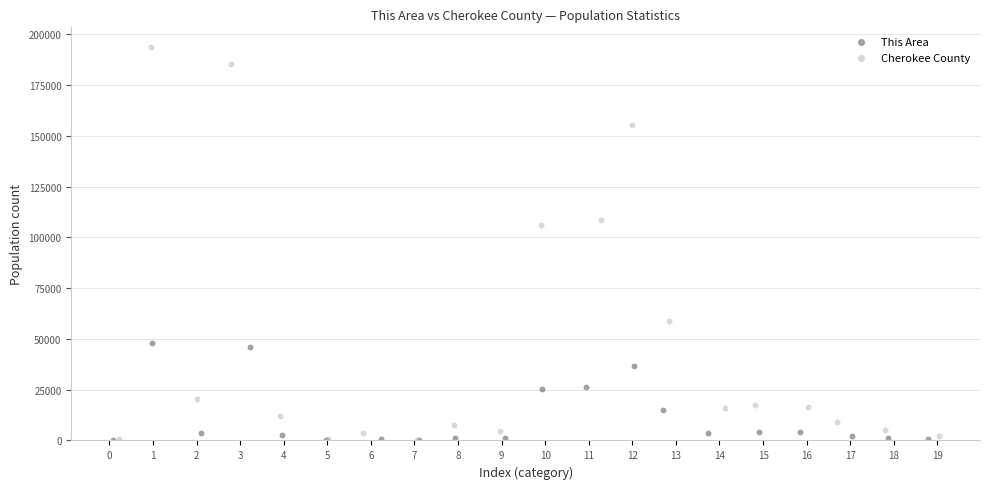

Which series reaches the maximum Y coordinate?

Cherokee County